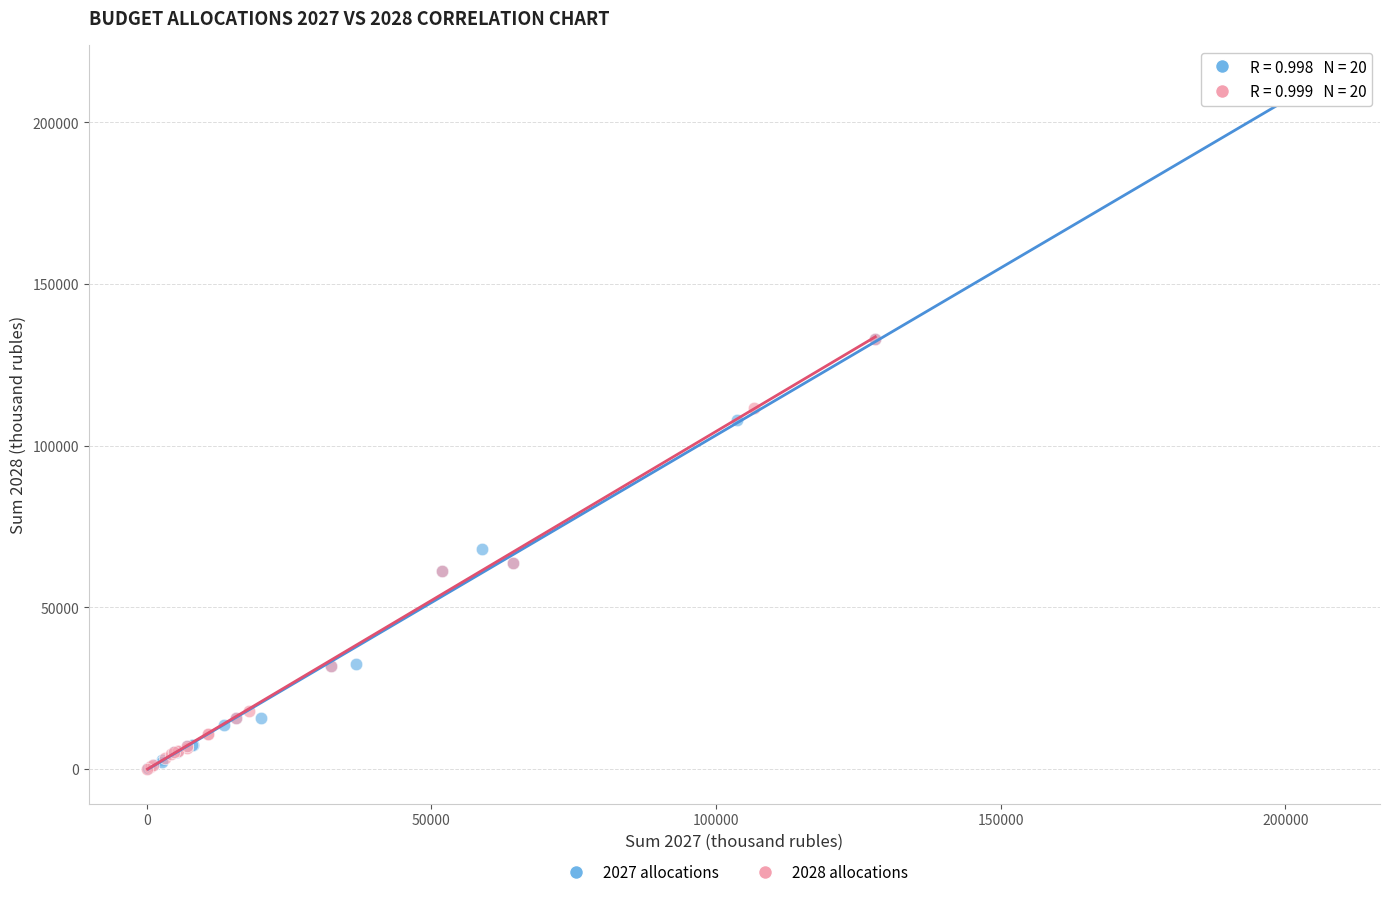

Which series contains the highest Y value?

2027 allocations